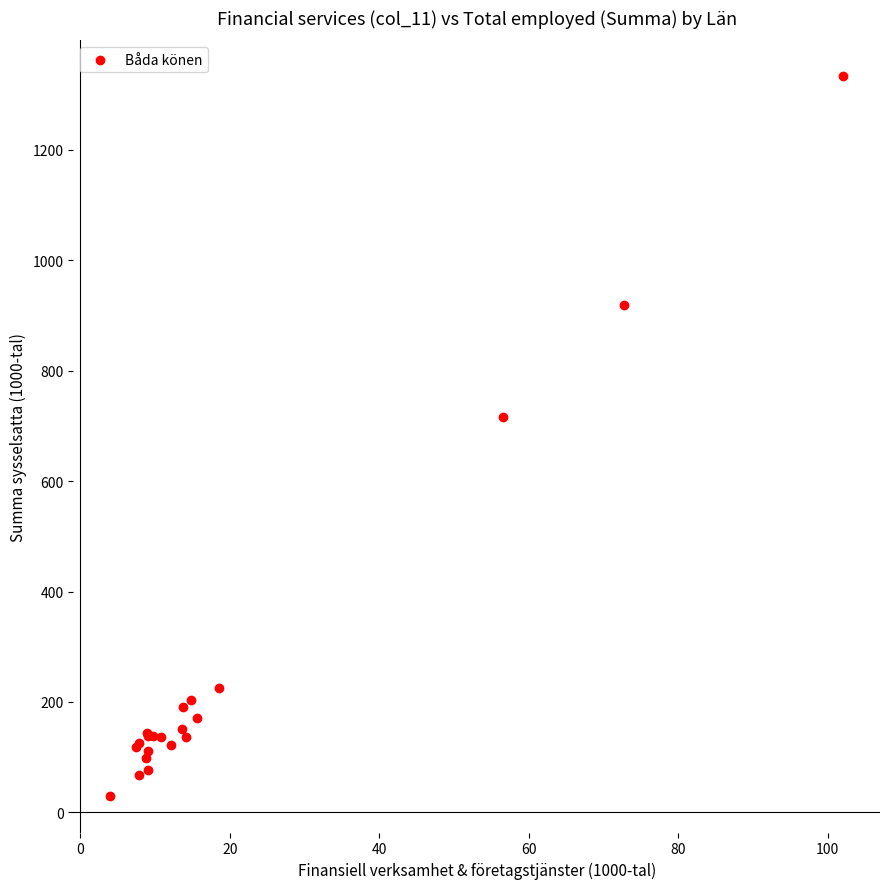

What Y value in the scatter plot is closest to 680?

715.9